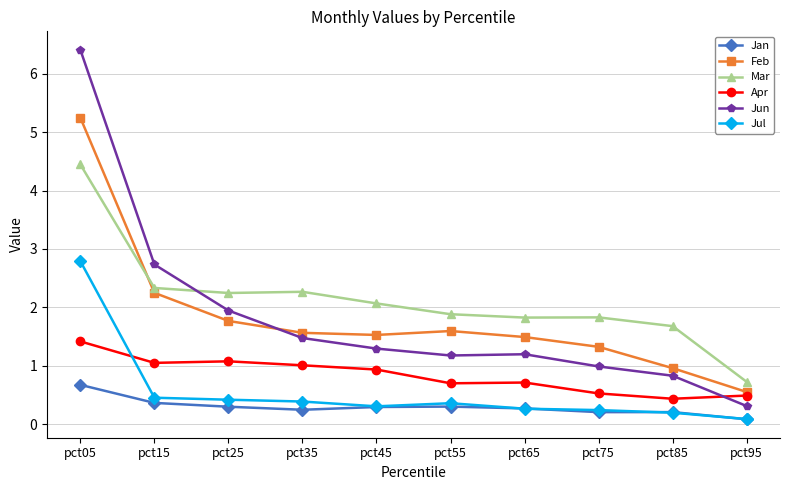

How many lines are shown in the chart?

6